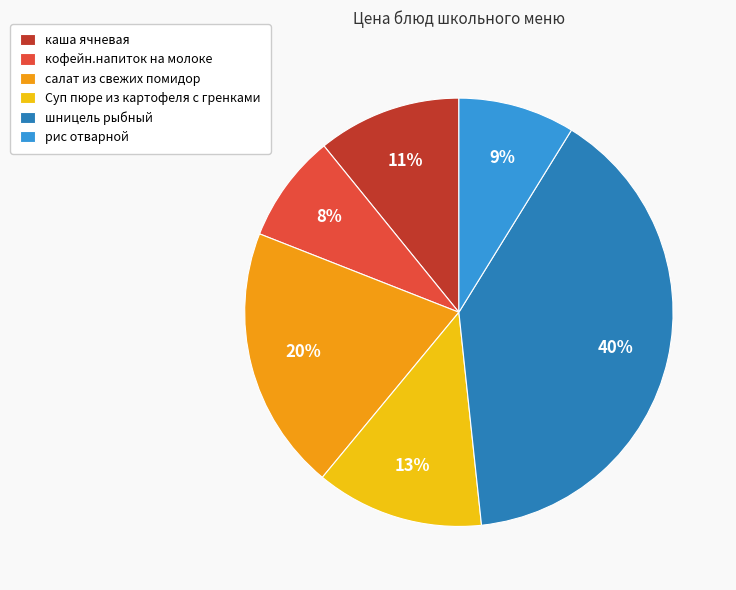

Combined, do салат из свежих помидор and каша ячневая account for over 50%?

No